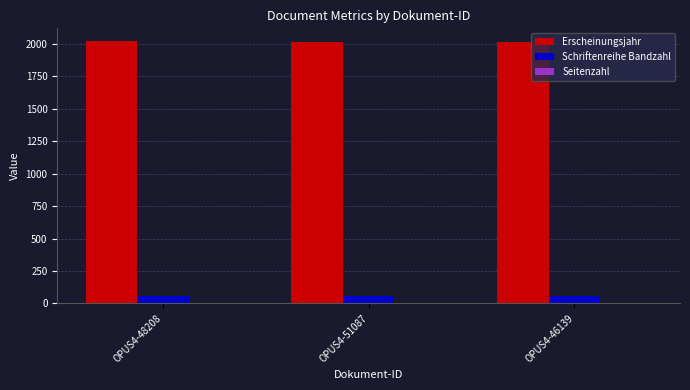

What is the total value across all series at OPUS4-51087?

2074